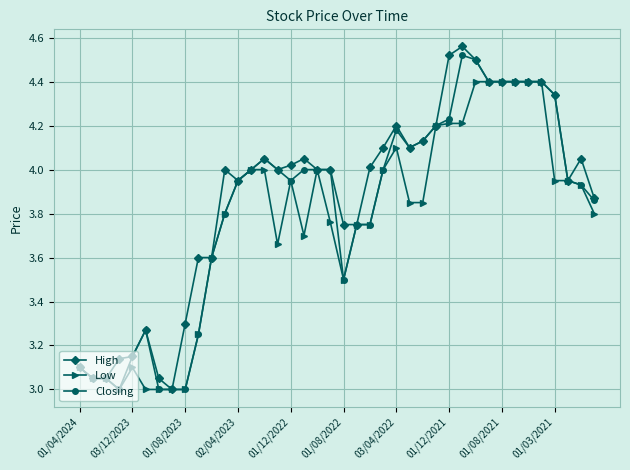

Is this an area chart (filled region under the line)?

No